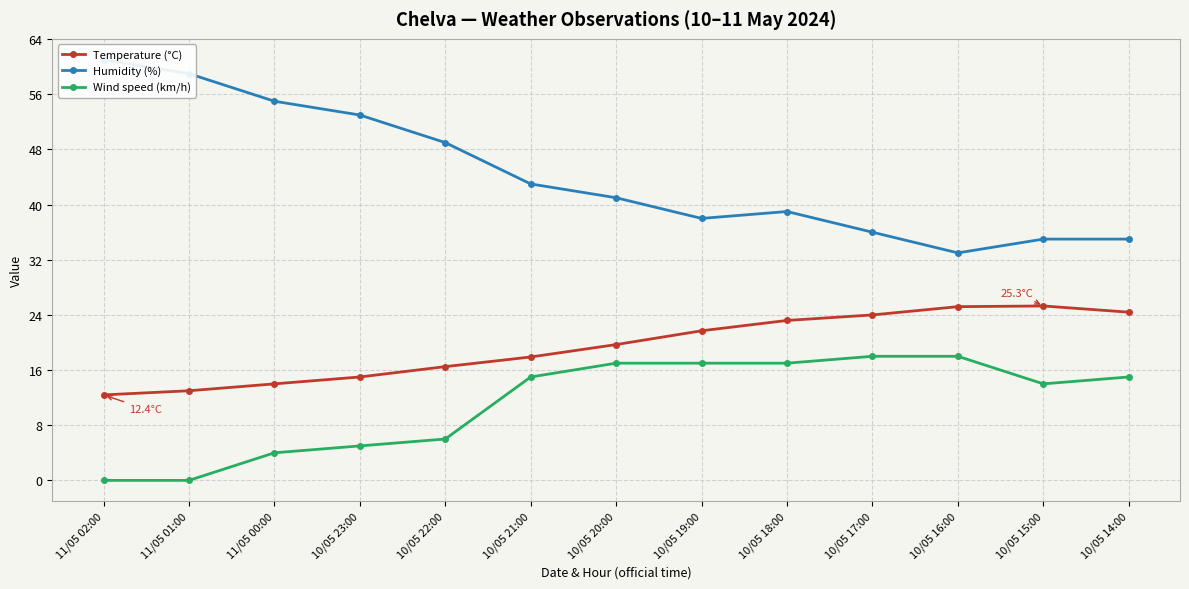

What is the sum of the Humidity (%) values at 10/05 18:00 and 11/05 01:00?

98.0